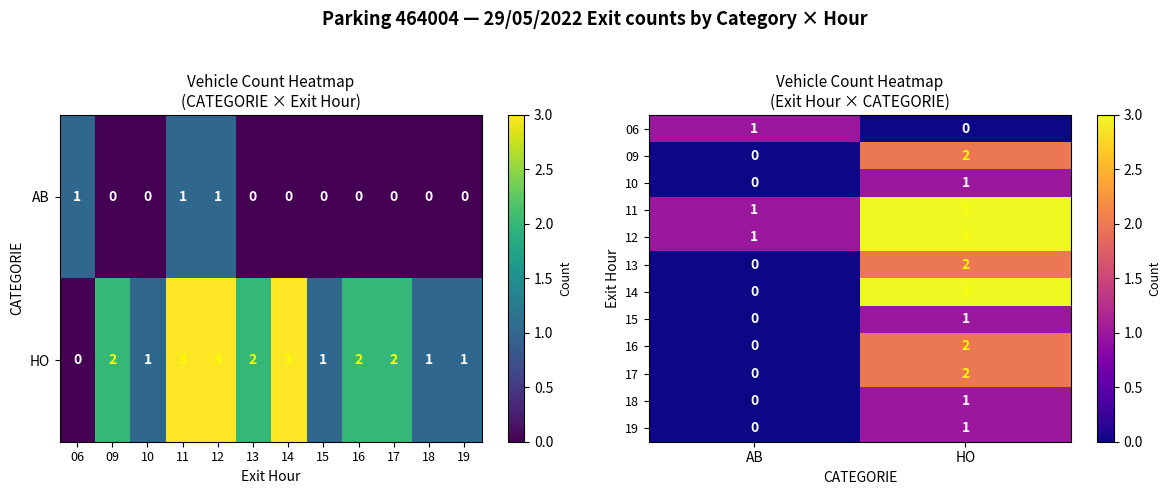

Which has a higher value, 09 or 06?

06